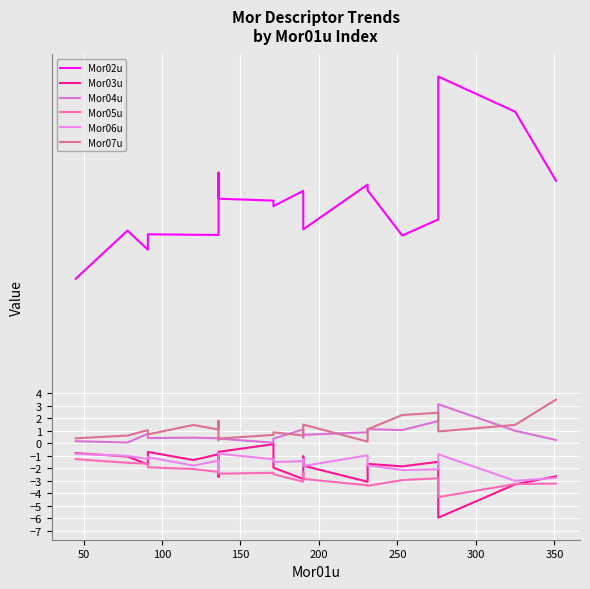

True or false: Mor07u and Mor03u cross at least once.

False